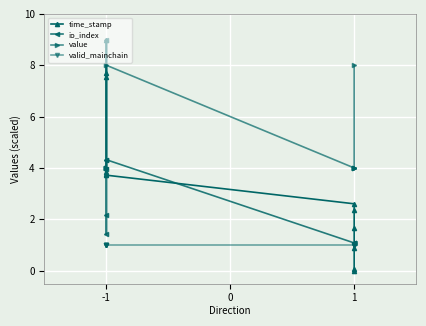

Which series changed the most between -1 and 1?

time_stamp